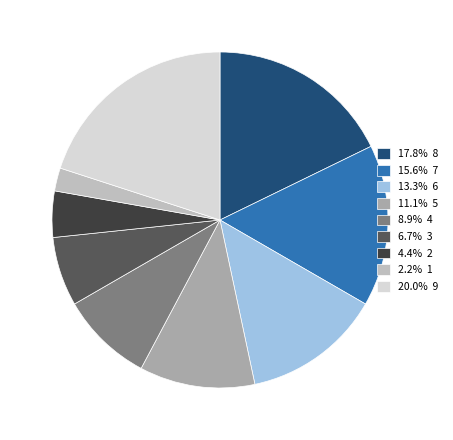

Is there a majority slice in this chart?

No